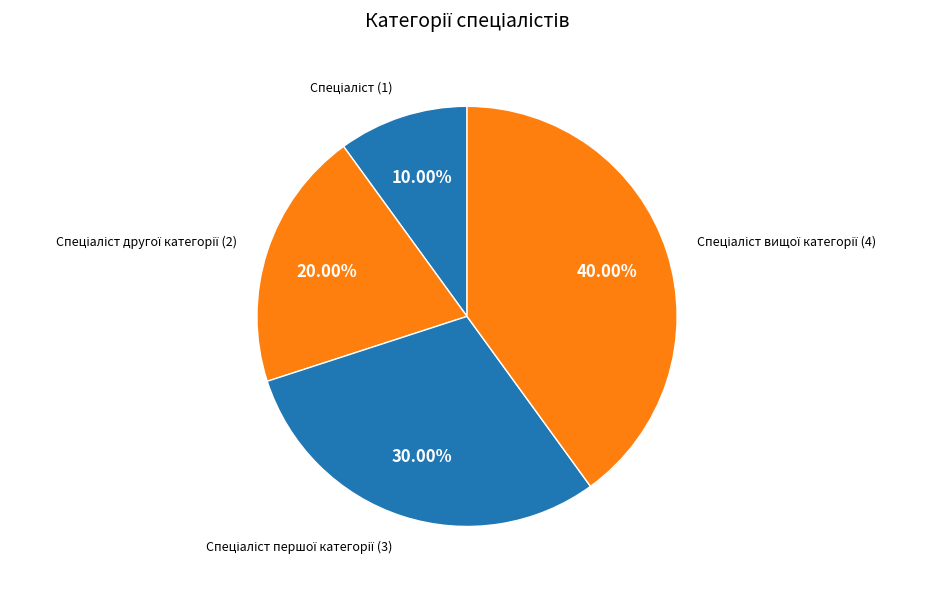

How many segments does this pie chart have?

4